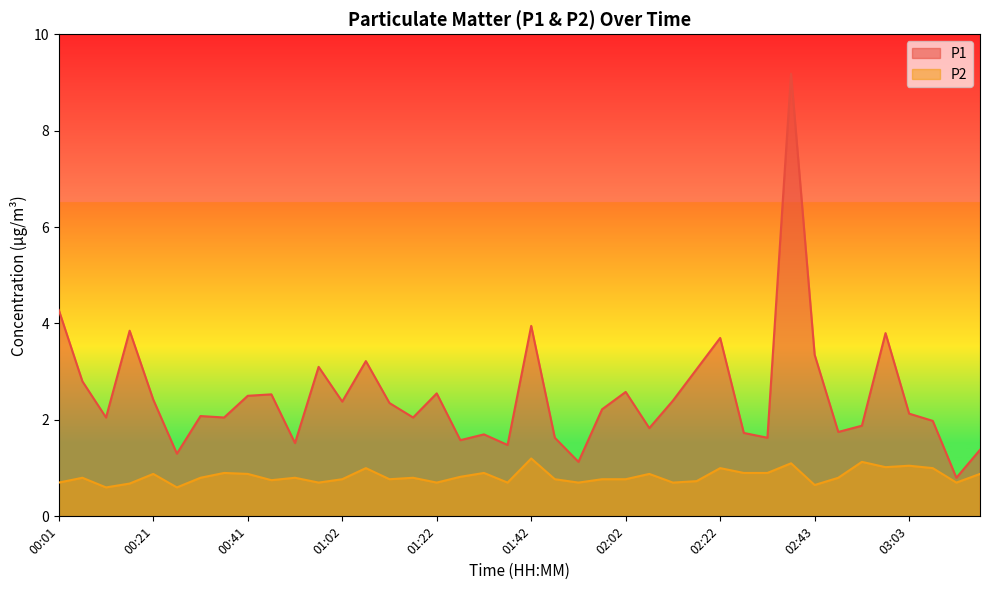

Which has a higher value, 01:02 or 00:16?

00:16